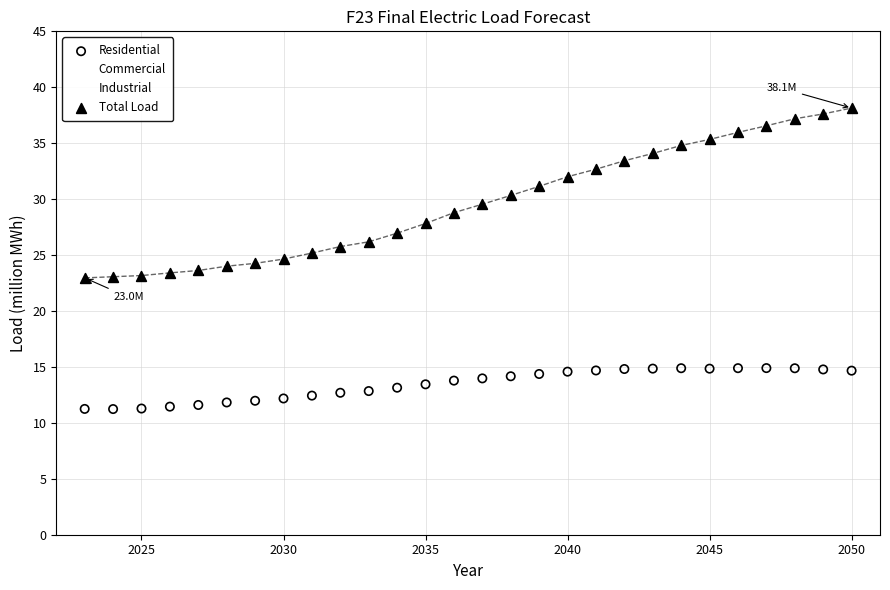

Which series has the widest spread of Y values?

Total Load